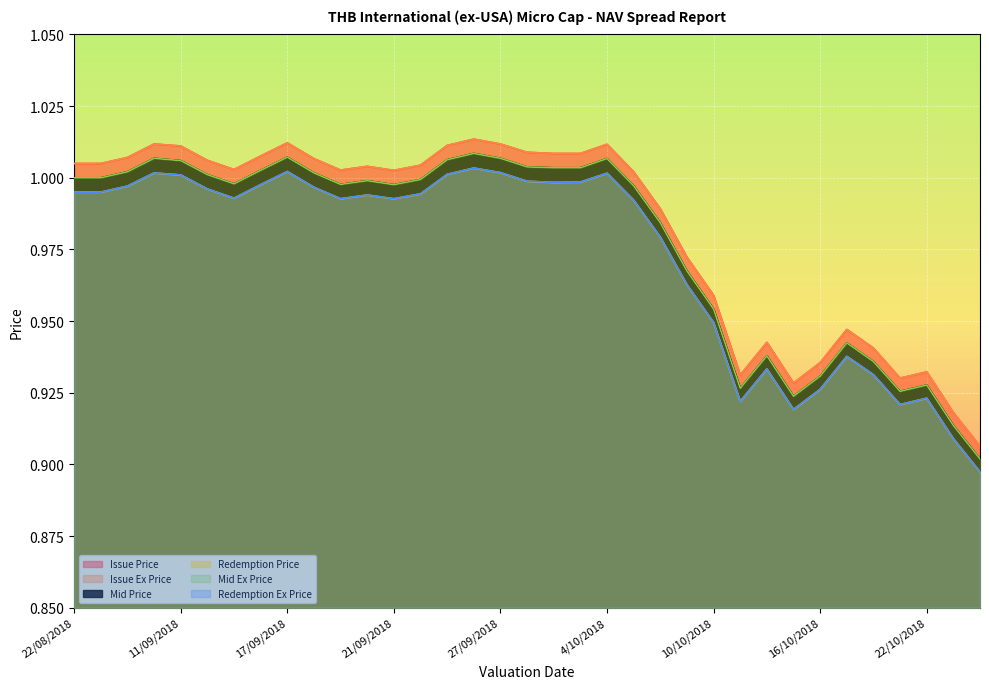

Between 6/09/2018 and 12/09/2018, which series saw the biggest shift?

Issue Price